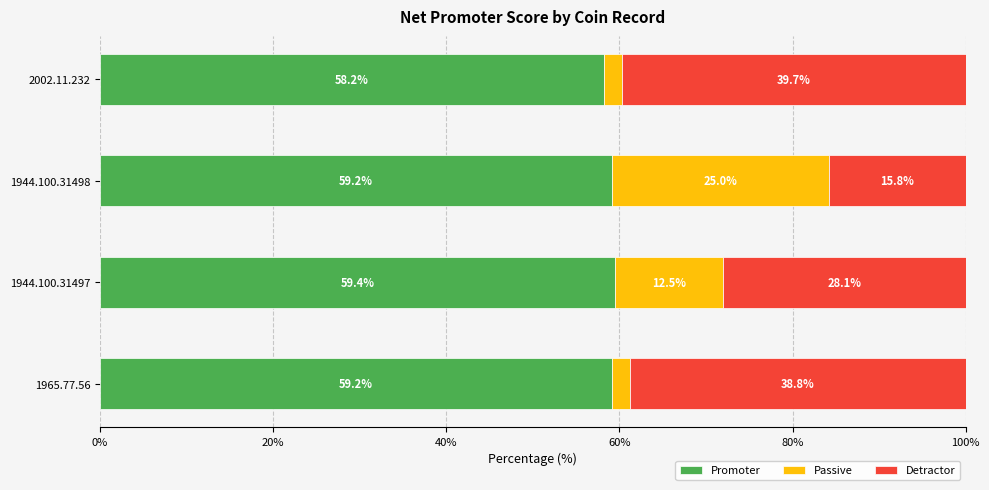

What is the maximum value for Promoter?

59.4